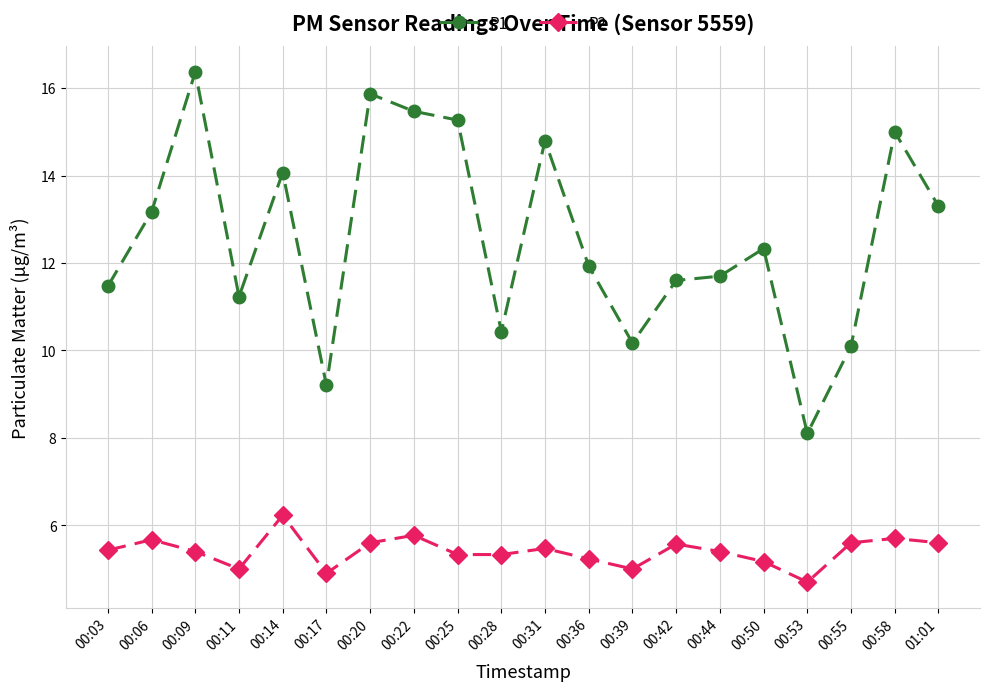

What is the maximum value shown in the chart?

16.4